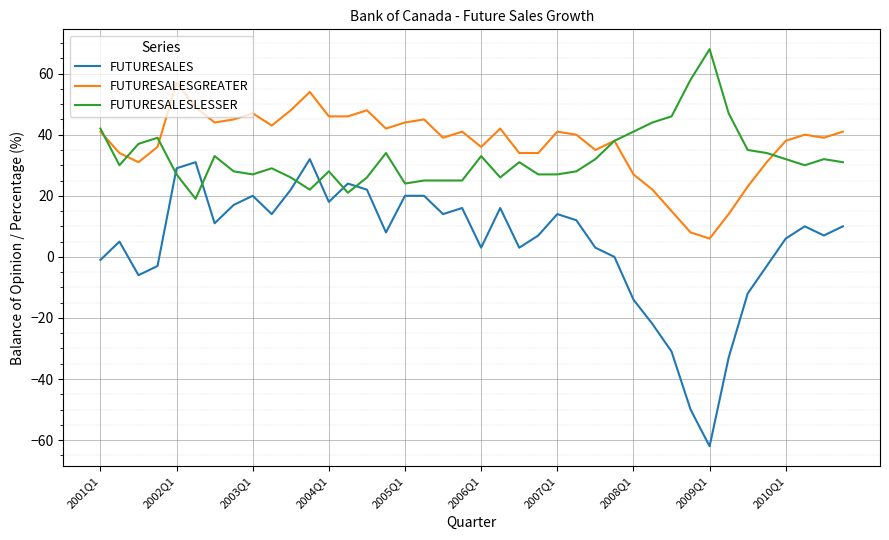

Which series has the widest spread of values?

FUTURESALES